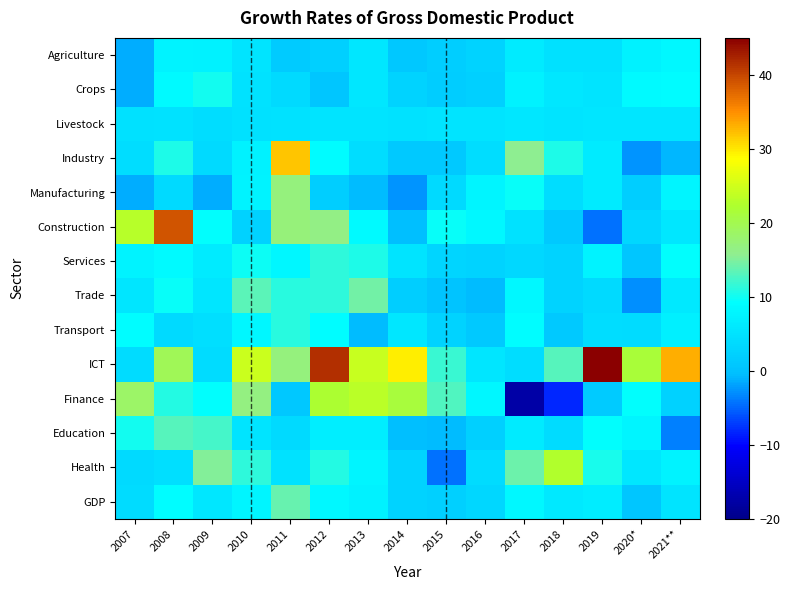

Reading left to right, transcribe all the data shown in this chart.

Agriculture: 2007=-1.5	2008=7.6	2009=7.3	2010=5.2	2011=1.4	2012=2.3	2013=5.7	2014=0.9	2015=2.1	2016=2.7	2017=6.2	2018=4.9	2019=4.7	2020*=7.3	2021**=8.4
Crops: 2007=-1.4	2008=8.6	2009=10.2	2010=5.1	2011=3.7	2012=0.7	2013=5.9	2014=2.8	2015=1.7	2016=2.2	2017=7.2	2018=5.8	2019=5.3	2020*=8.6	2021**=8.9
Livestock: 2007=4.7	2008=5.1	2009=4.4	2010=4.7	2011=5.1	2012=5.2	2013=5.3	2014=5.1	2015=5.2	2016=5.4	2017=5.7	2018=5.4	2019=5.4	2020*=5.4	2021**=5.5
Industry: 2007=4.4	2008=10.7	2009=3.8	2010=7.2	2011=32.0	2012=8.9	2013=4.3	2014=1.1	2015=1.2	2016=4.3	2017=15.6	2018=10.5	2019=6.4	2020*=-2.5	2021**=-0.8
Manufacturing: 2007=-1.2	2008=3.7	2009=-1.3	2010=7.6	2011=17.0	2012=2.0	2013=-0.5	2014=-2.6	2015=3.7	2016=7.9	2017=9.5	2018=4.1	2019=6.3	2020*=1.9	2021**=7.8
Construction: 2007=23.2	2008=39.0	2009=9.3	2010=2.5	2011=17.2	2012=16.4	2013=8.6	2014=-0.4	2015=9.5	2016=8.4	2017=5.1	2018=1.1	2019=-4.4	2020*=3.1	2021**=5.7
Services: 2007=7.7	2008=8.5	2009=6.2	2010=9.8	2011=8.2	2012=11.4	2013=10.6	2014=5.2	2015=2.9	2016=2.8	2017=3.4	2018=2.8	2019=7.6	2020*=0.7	2021**=9.4
Trade: 2007=5.4	2008=9.5	2009=5.4	2010=13.3	2011=11.0	2012=11.3	2013=14.5	2014=2.0	2015=0.5	2016=-0.4	2017=8.2	2018=2.8	2019=3.7	2020*=-2.9	2021**=5.9
Transport: 2007=9.2	2008=3.8	2009=4.4	2010=8.0	2011=11.0	2012=9.2	2013=-0.5	2014=5.8	2015=2.6	2016=1.1	2017=8.9	2018=1.1	2019=4.3	2020*=4.1	2021**=6.9
ICT: 2007=4.1	2008=19.5	2009=3.9	2010=24.5	2011=17.0	2012=41.5	2013=24.3	2014=29.7	2015=11.9	2016=5.6	2017=4.2	2018=13.1	2019=46.5	2020*=21.5	2021**=33.1
Finance: 2007=18.4	2008=10.8	2009=9.3	2010=16.8	2011=1.0	2012=21.9	2013=23.2	2014=21.4	2015=12.9	2016=8.0	2017=-17.7	2018=-8.2	2019=1.6	2020*=9.3	2021**=2.4
Education: 2007=10.0	2008=13.0	2009=12.4	2010=5.3	2011=3.8	2012=6.7	2013=6.9	2014=-0.3	2015=-0.5	2016=2.3	2017=6.3	2018=3.9	2019=9.4	2020*=7.8	2021**=-3.7
Health: 2007=3.8	2008=4.4	2009=15.1	2010=11.3	2011=5.0	2012=10.9	2013=7.8	2014=2.7	2015=-4.4	2016=4.0	2017=14.1	2018=22.6	2019=10.4	2020*=5.9	2021**=7.5
GDP: 2007=4.1	2008=9.0	2009=5.7	2010=7.8	2011=14.0	2012=8.4	2013=7.2	2014=2.8	2015=2.1	2016=3.3	2017=8.3	2018=6.1	2019=6.5	2020*=0.8	2021**=5.3